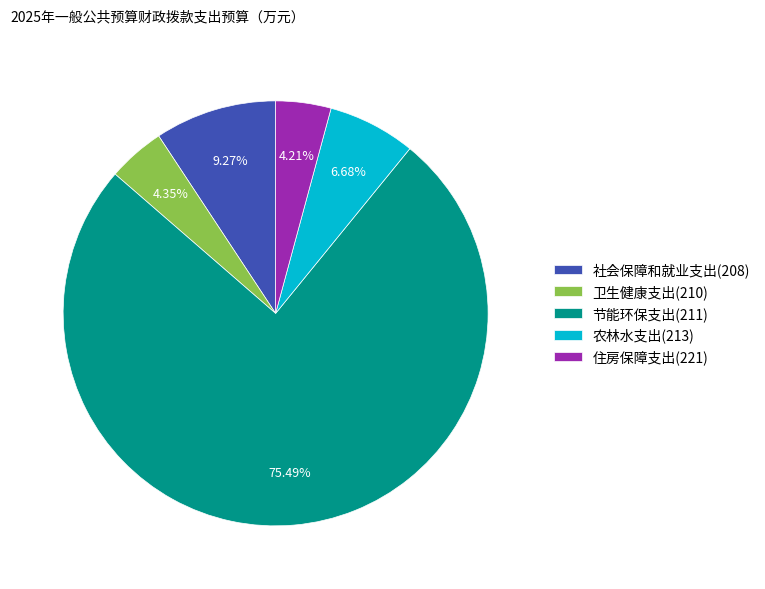

What is the largest slice in the pie chart?

节能环保支出(211)